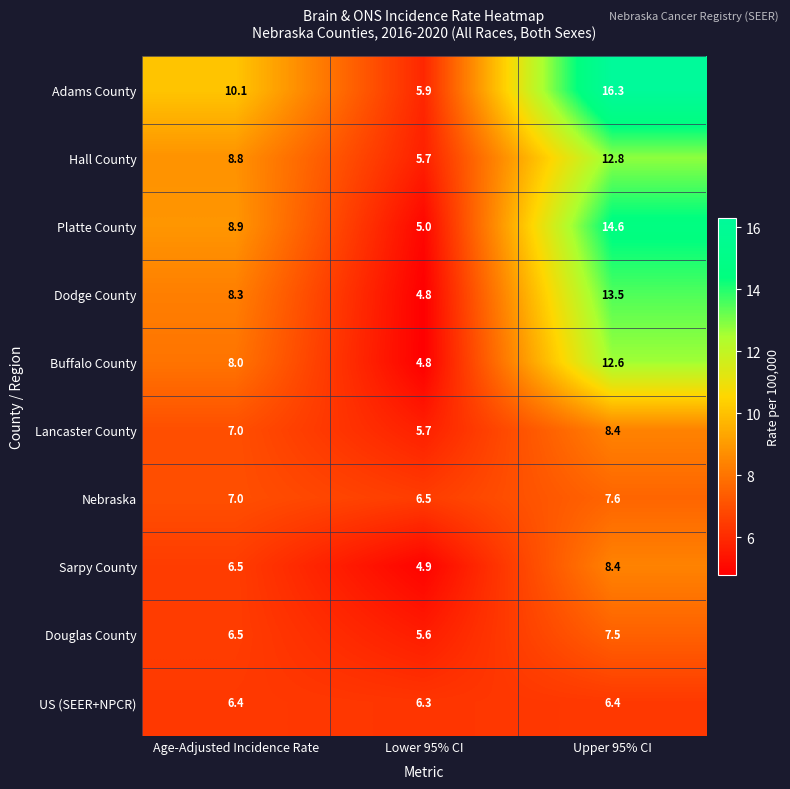

Reading left to right, transcribe all the data shown in this chart.

Adams County: 10.1	5.9	16.3
Hall County: 8.8	5.7	12.8
Platte County: 8.9	5.0	14.6
Dodge County: 8.3	4.8	13.5
Buffalo County: 8.0	4.8	12.6
Lancaster County: 7.0	5.7	8.4
Nebraska: 7.0	6.5	7.6
Sarpy County: 6.5	4.9	8.4
Douglas County: 6.5	5.6	7.5
US (SEER+NPCR): 6.4	6.3	6.4